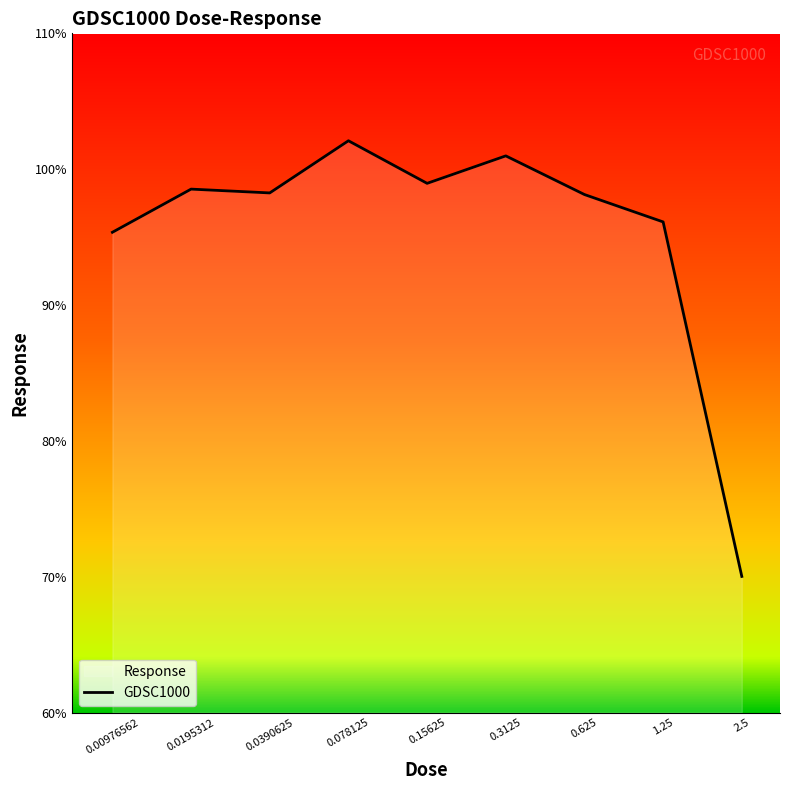

What is the change in value from 0.15625 to 1.25?

-2.8